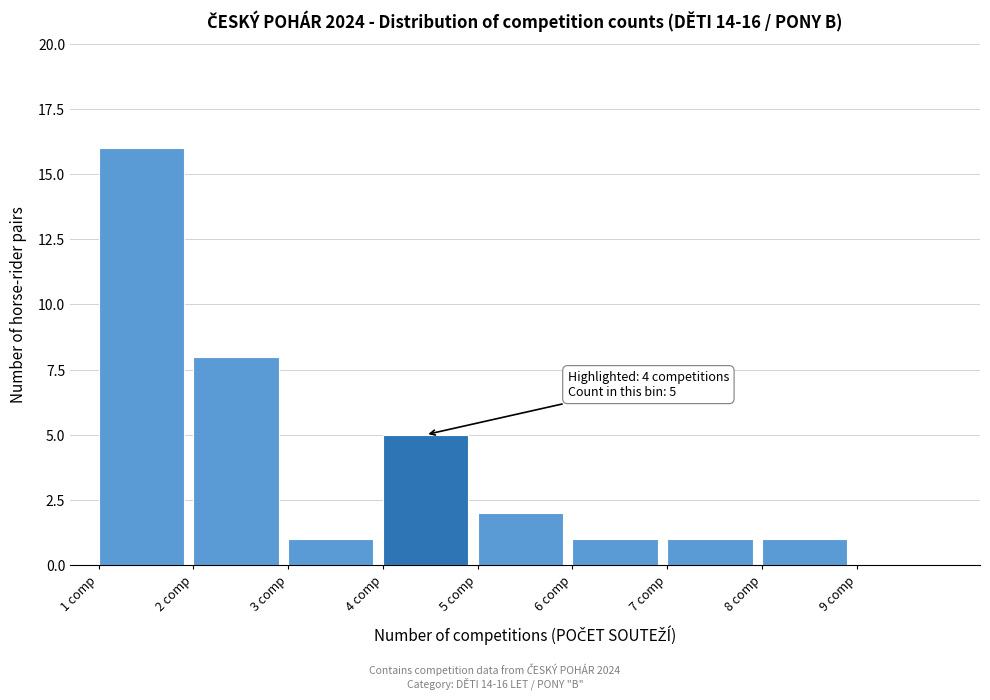

Which range on the x-axis has the tallest bar?

1 to 2